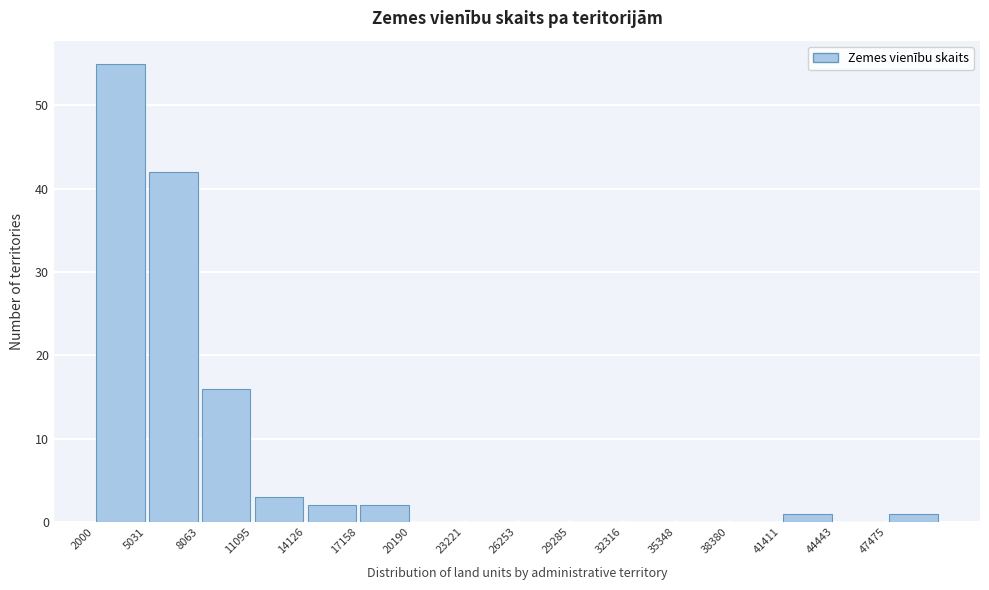

Reading left to right, transcribe this chart: for each bar, give the range it covers on the x-axis and its height. Neither the bar edges nor the heights are printed on the chart, so give them approximately, as read against the axes.

2000 to 5000: 55
5000 to 8000: 42
8000 to 11000: 16
11000 to 14000: 3
14000 to 17000: 2
17000 to 20000: 2
20000 to 23000: 0
23000 to 26500: 0
26500 to 29500: 0
29500 to 32500: 0
32500 to 35500: 0
35500 to 38500: 0
38500 to 41500: 0
41500 to 44500: 1
44500 to 47500: 0
47500 to 50500: 1